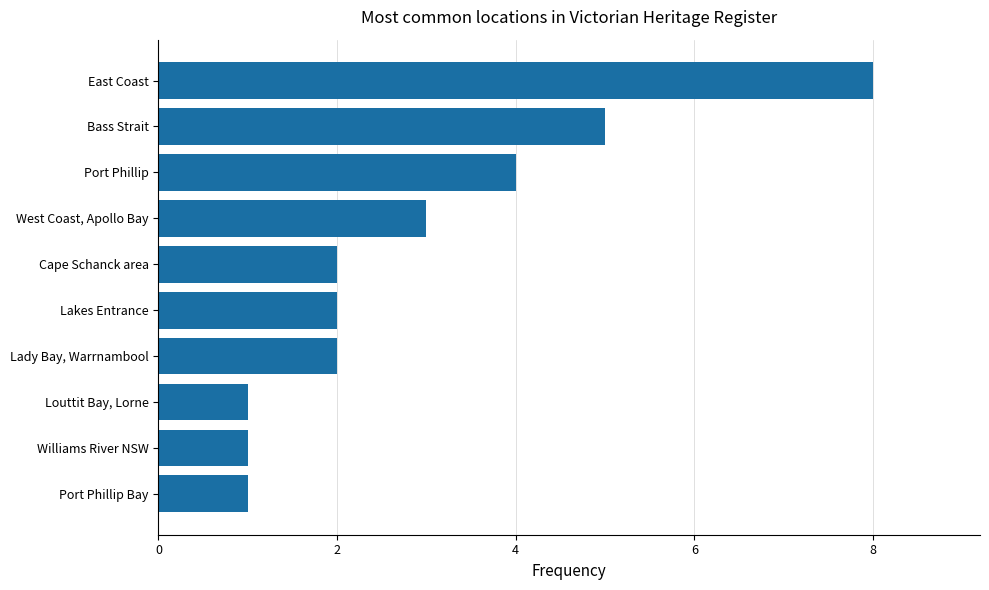

What is the difference between the maximum and minimum values?

7